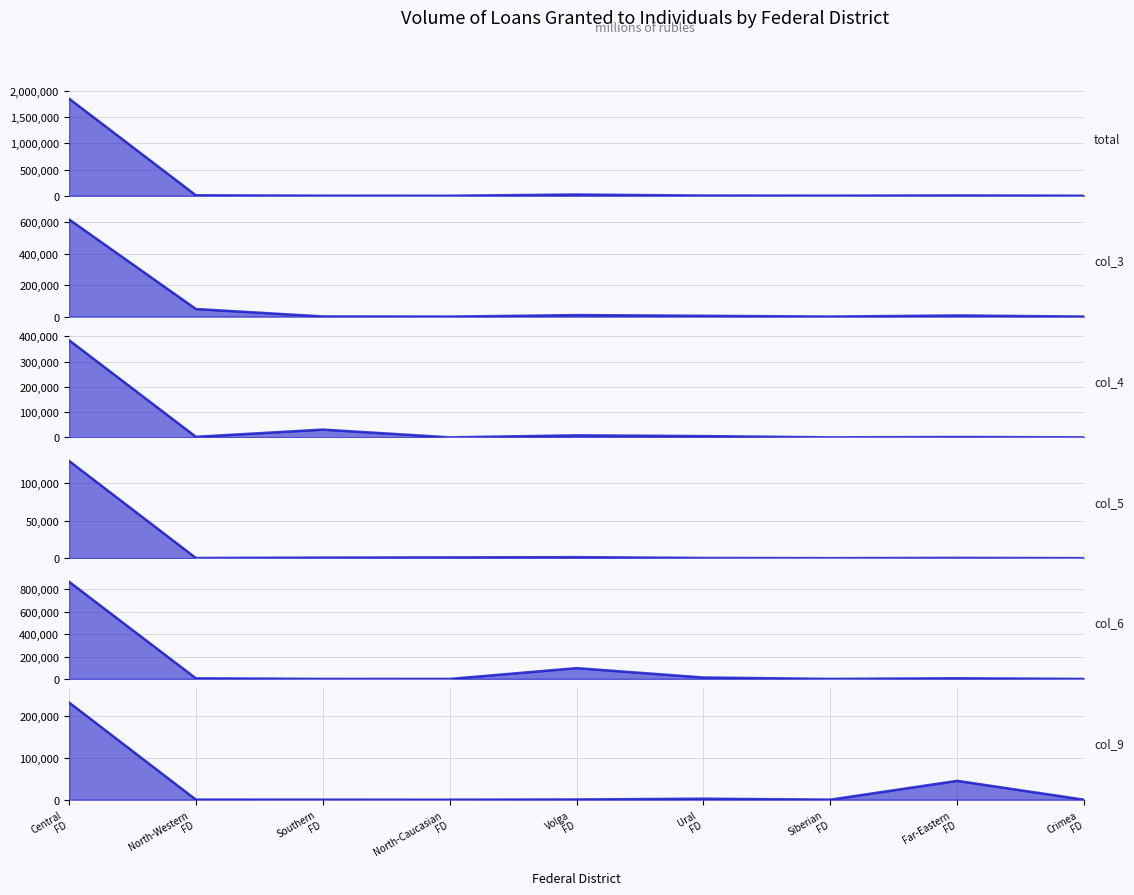

What position from the left is Far-Eastern
FD?

8